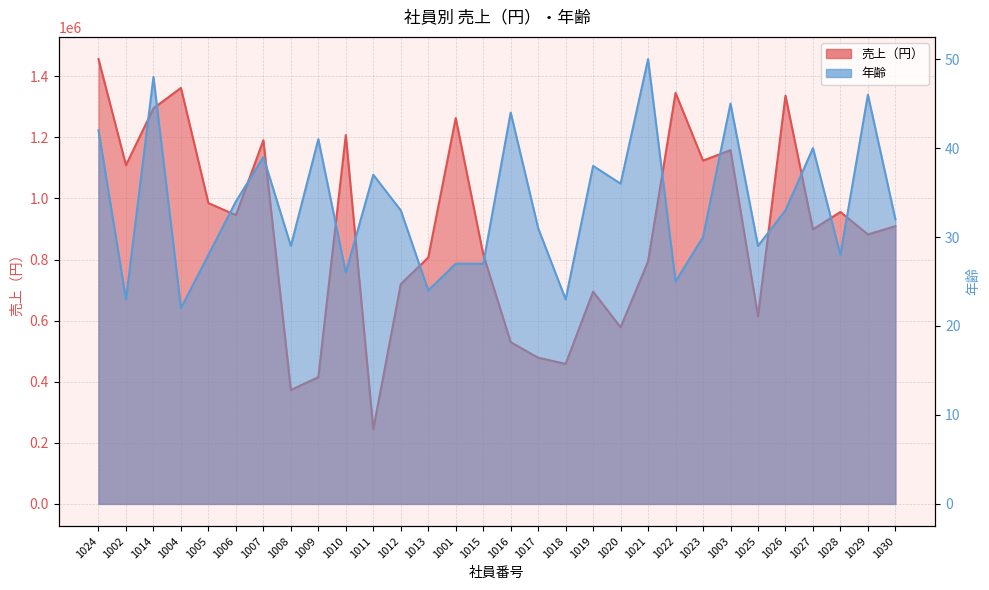

Where is the first local maximum for 売上（円）?

1004